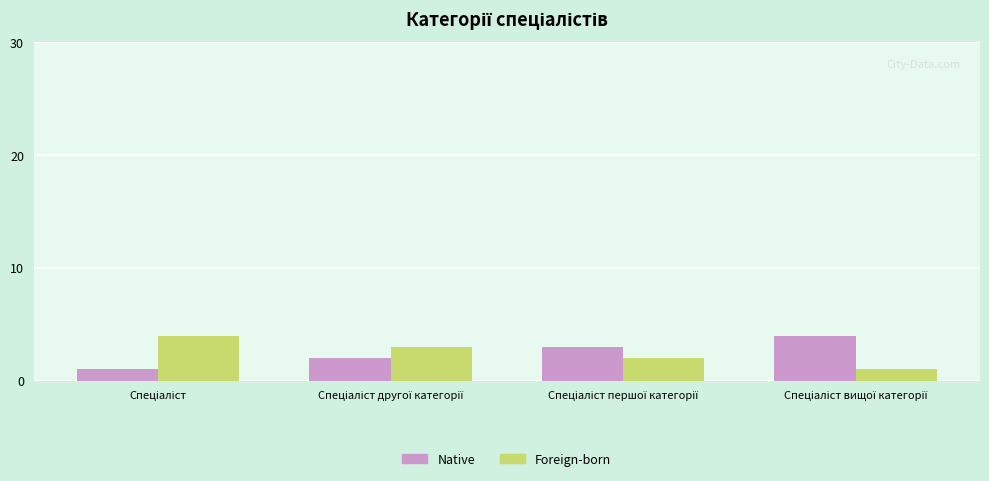

What is the sum of all Native values?

10